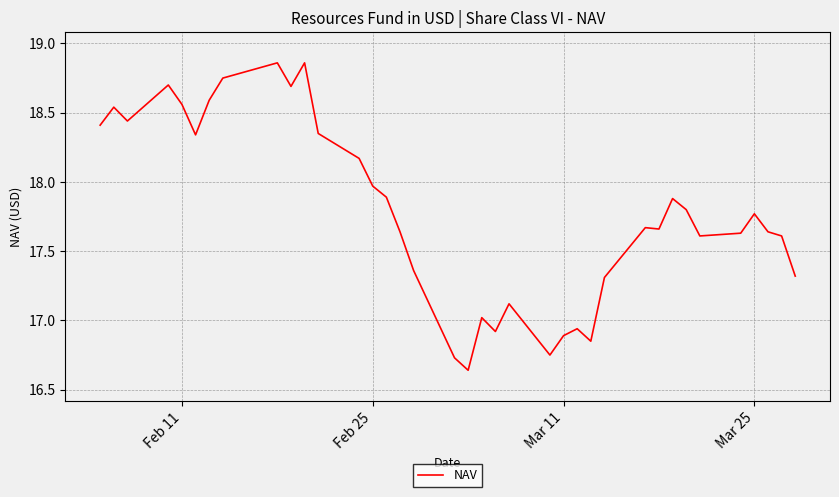

What is the difference between the maximum and minimum values?

2.2